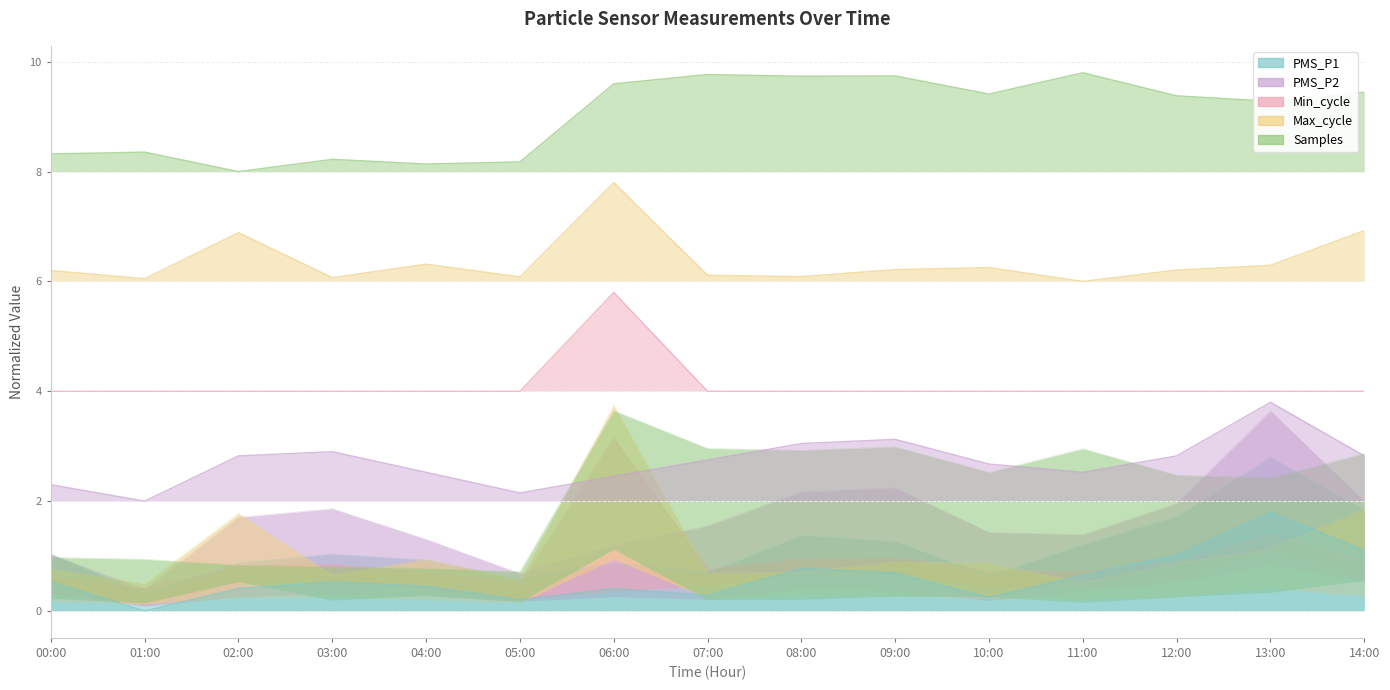

True or false: PMS_P1 has more than 0 interior local peaks.

True